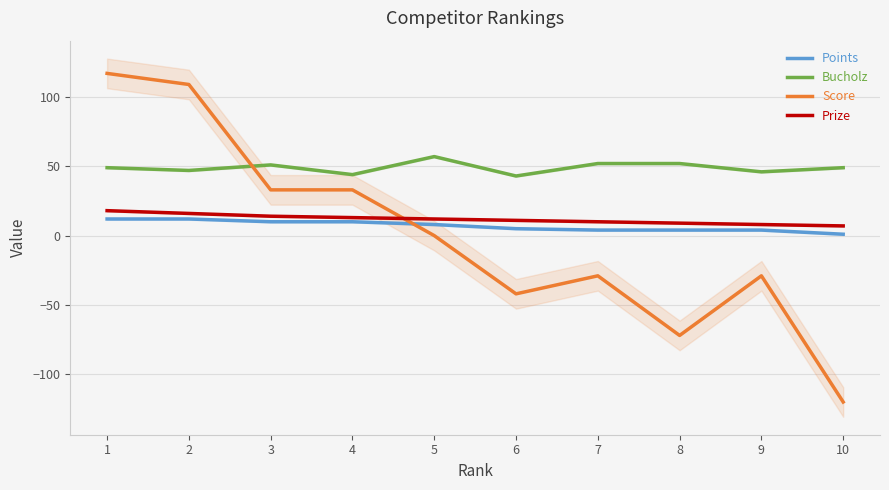

How many times do Points and Score cross each other?

1